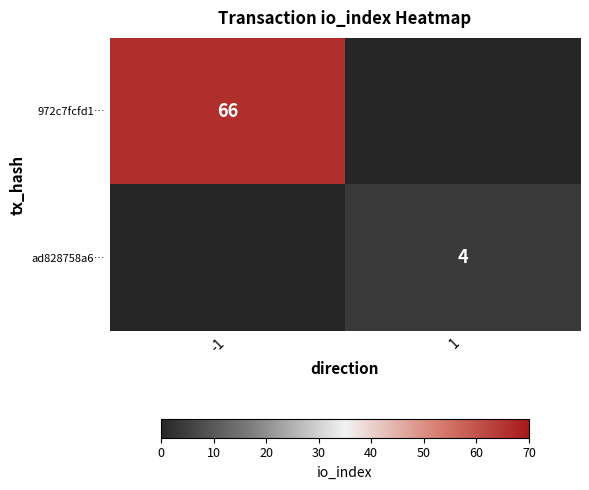

Is the value of ad828758a6… at 1 greater than the value of 972c7fcfd1… at -1?

No